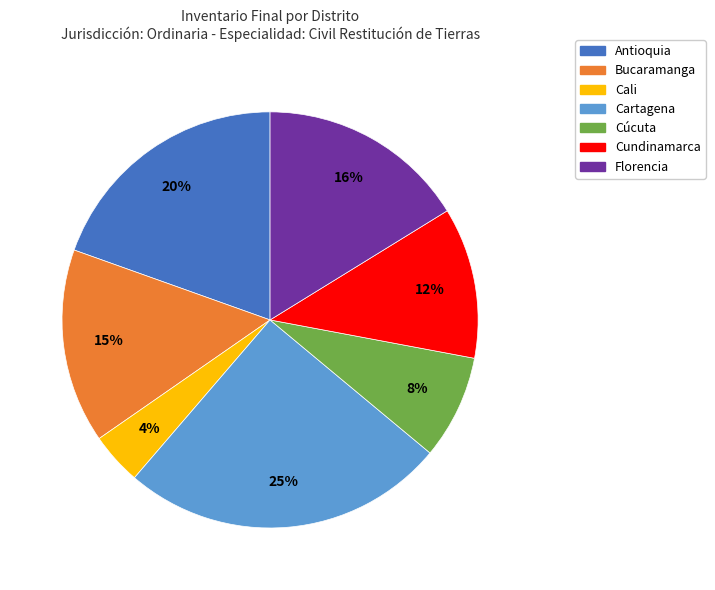

Rank the categories by value from highest to lowest.

Cartagena, Antioquia, Florencia, Bucaramanga, Cundinamarca, Cúcuta, Cali